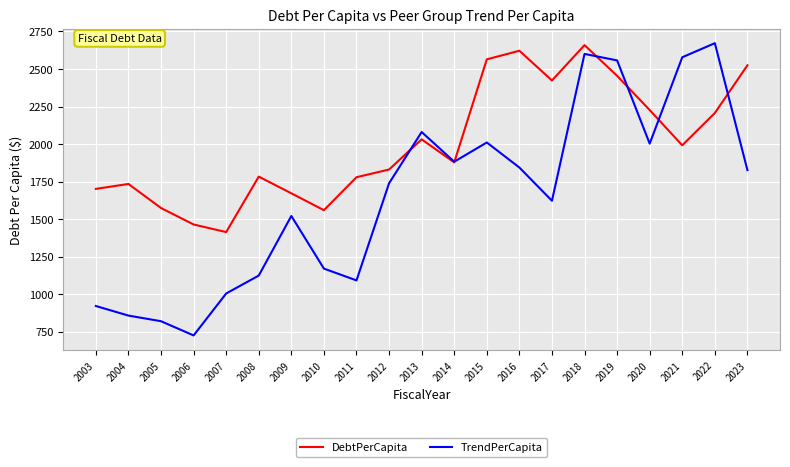

How many interior local valleys does the DebtPerCapita series have?

5